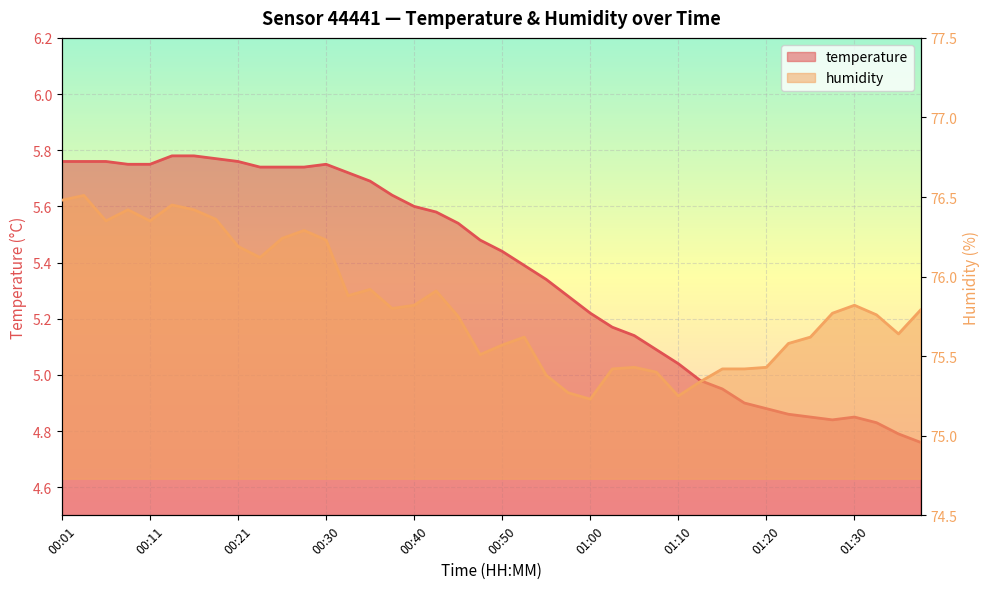

Reading right to left, transcribe all the data shown in this chart.

temperature: 4.8	4.8	4.8	4.8	4.8	4.8	4.9	4.9	4.9	5.0	5.0	5.0	5.1	5.1	5.2	5.2	5.3	5.3	5.4	5.4	5.5	5.5	5.6	5.6	5.6	5.7	5.7	5.8	5.7	5.7	5.7	5.8	5.8	5.8	5.8	5.8	5.8	5.8	5.8	5.8
humidity: 75.8	75.6	75.8	75.8	75.8	75.6	75.6	75.4	75.4	75.4	75.3	75.2	75.4	75.4	75.4	75.2	75.3	75.4	75.6	75.6	75.5	75.8	75.9	75.8	75.8	75.9	75.9	76.2	76.3	76.2	76.1	76.2	76.4	76.4	76.5	76.3	76.4	76.3	76.5	76.5